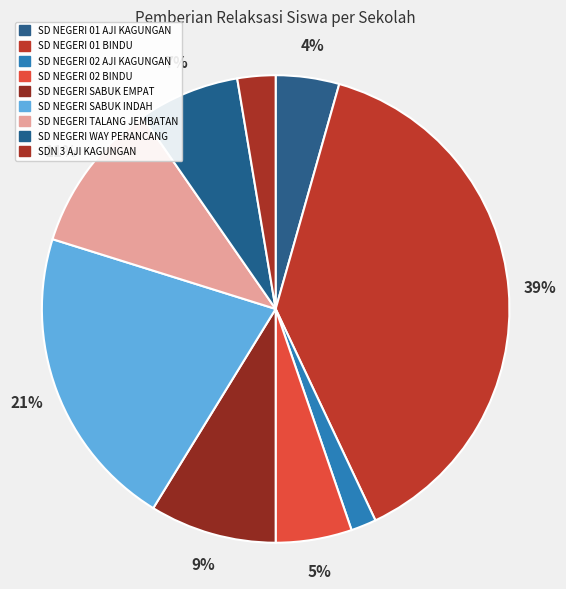

Is there a majority slice in this chart?

No